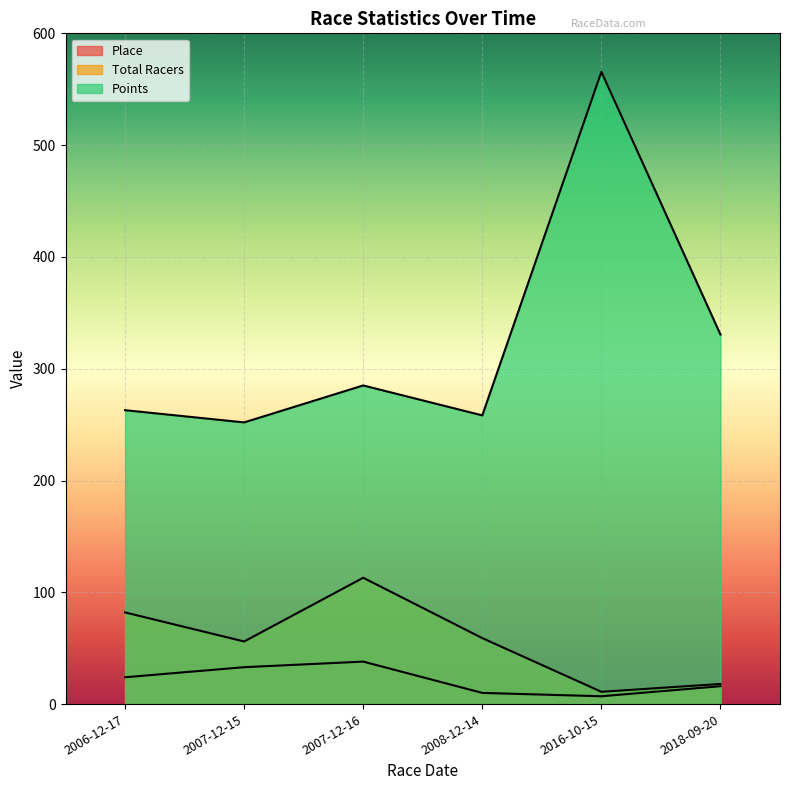

Is the value of Place at 2007-12-16 greater than the value of Points at 2016-10-15?

No